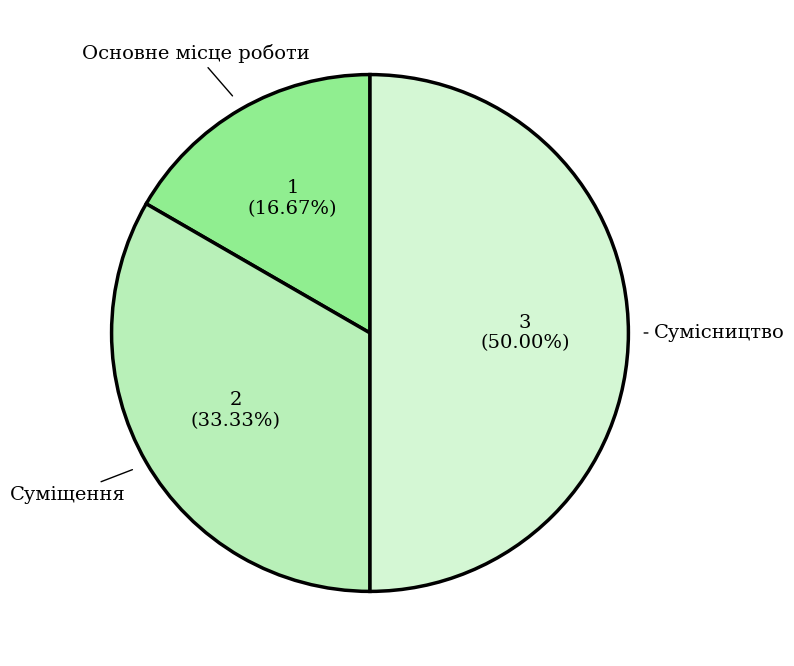

How many segments does this pie chart have?

3